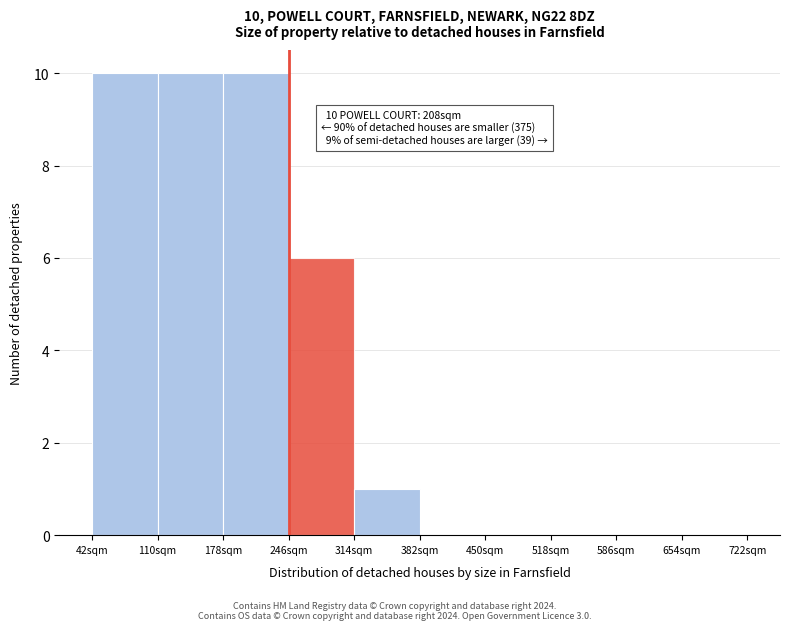

Reading right to left, transcribe all the data shown in this chart.

654sqm=0	586sqm=0	518sqm=0	450sqm=0	382sqm=0	314sqm=1	246sqm=6	178sqm=10	110sqm=10	42sqm=10